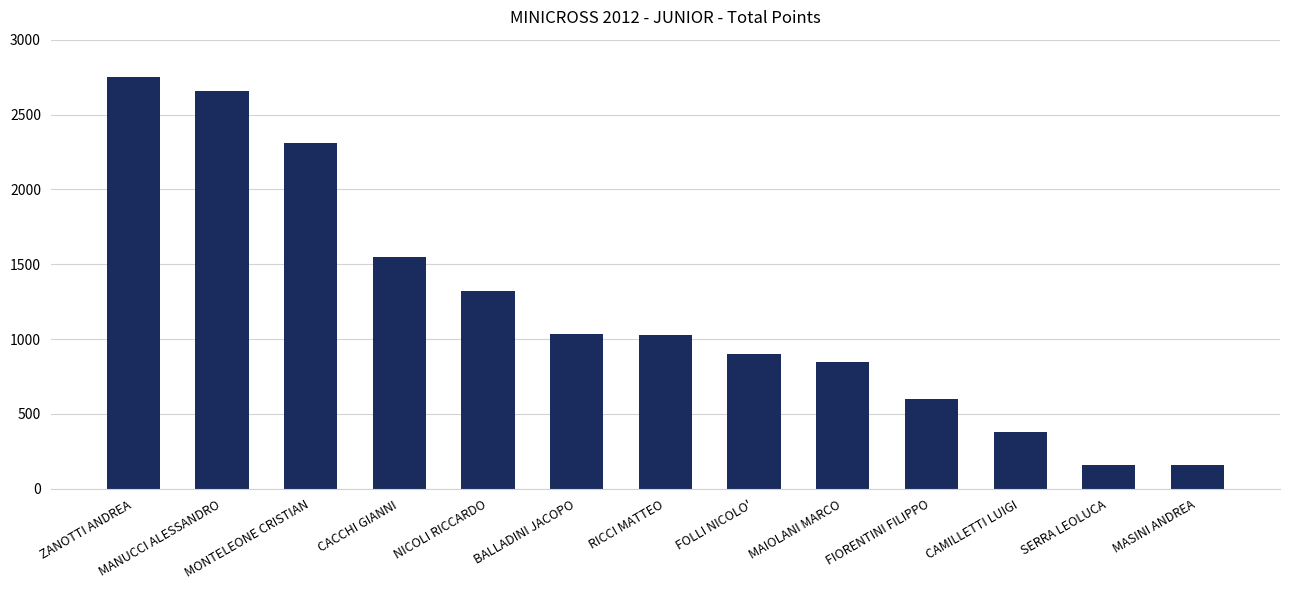

What is the label of the 4th bar from the right?

FIORENTINI FILIPPO